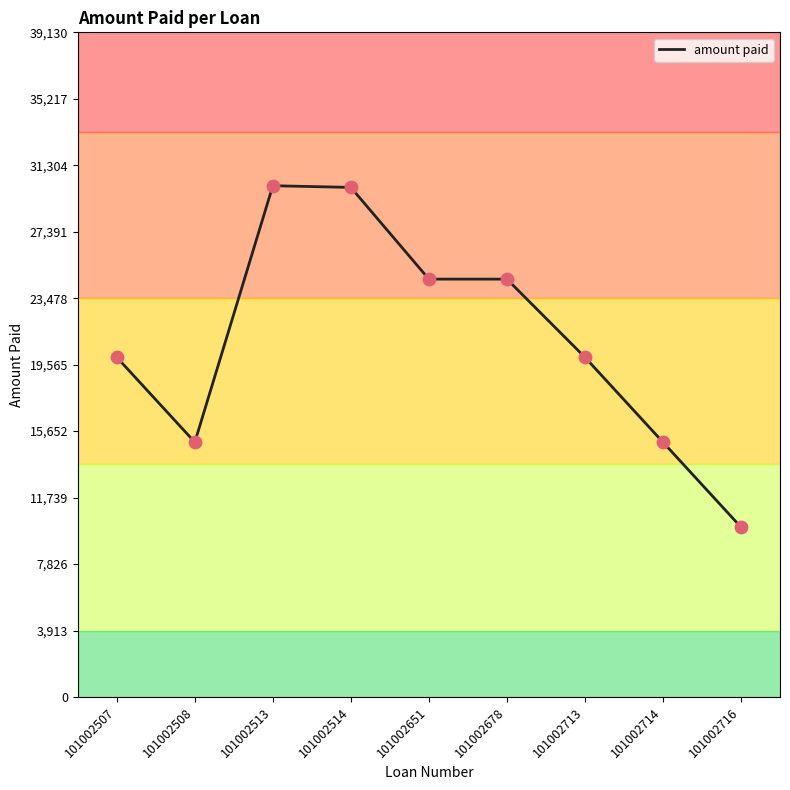

What is the ratio of the value at 101002514 to the value at 101002513?

1.0